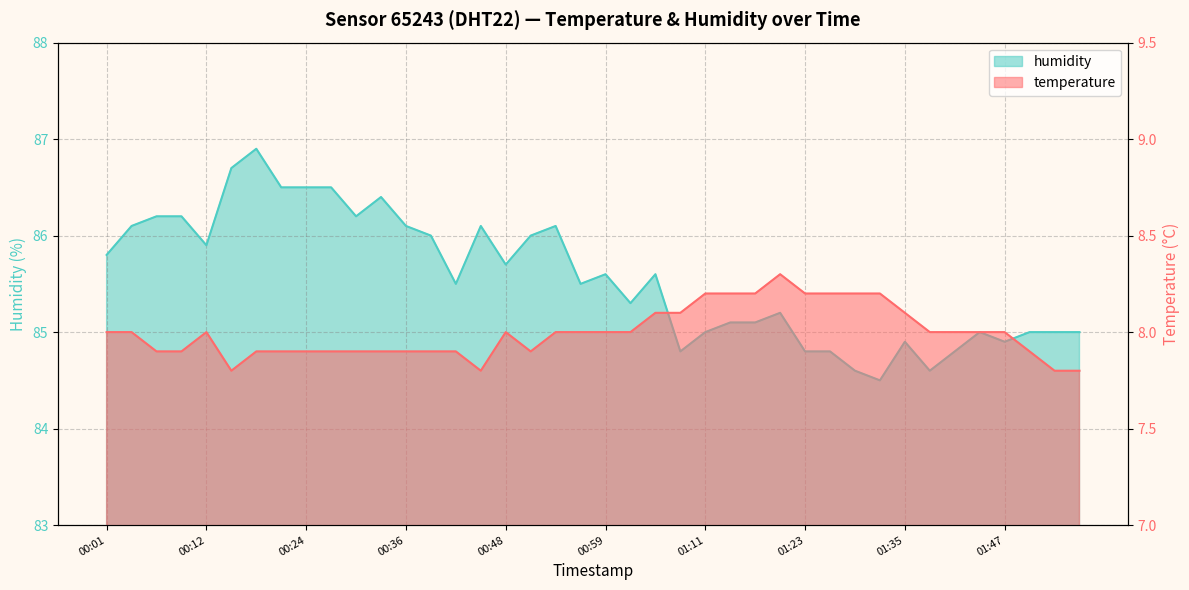

How many interior local valleys does the temperature series have?

3